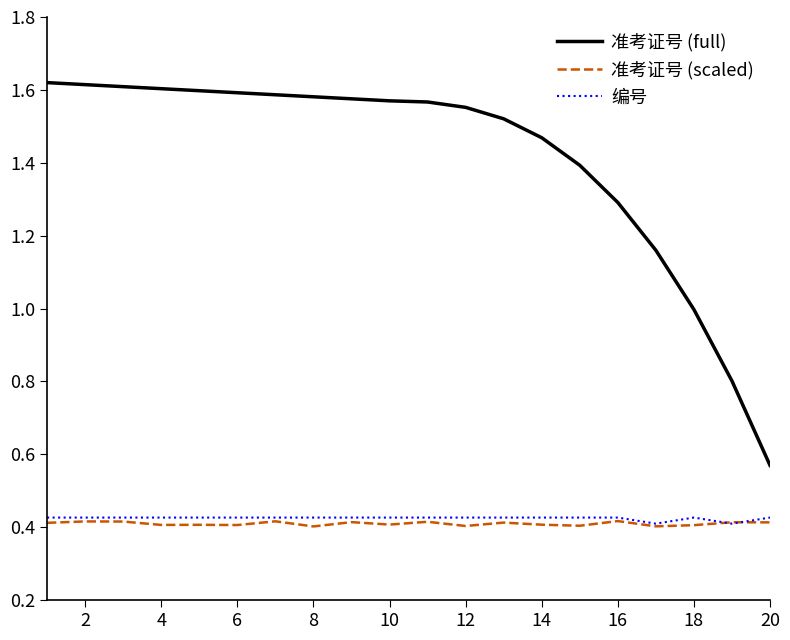

True or false: 准考证号 (full) and 编号 cross at least once.

False